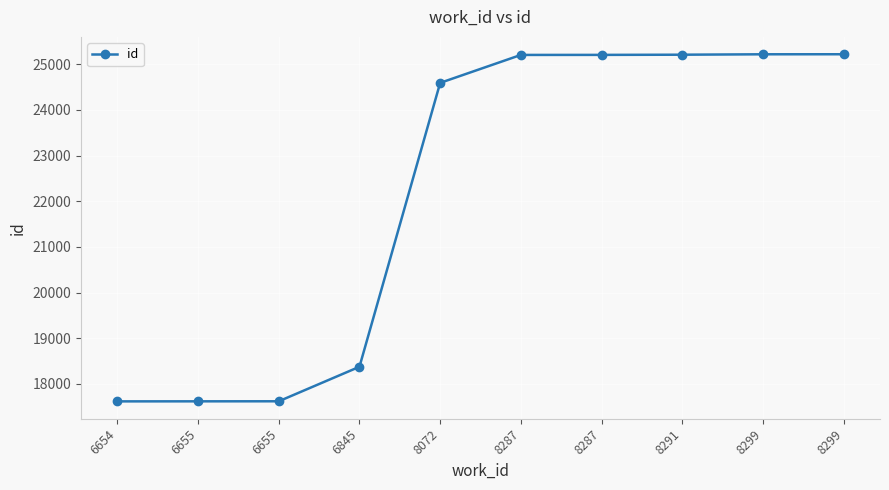

Does the chart display data point markers on the line(s)?

Yes